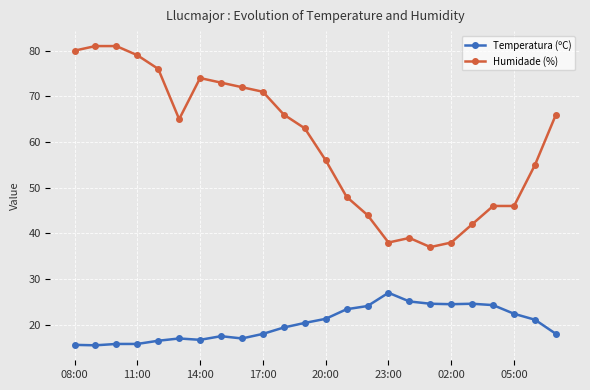

True or false: Temperatura (ºC) and Humidade (%) cross at least once.

False